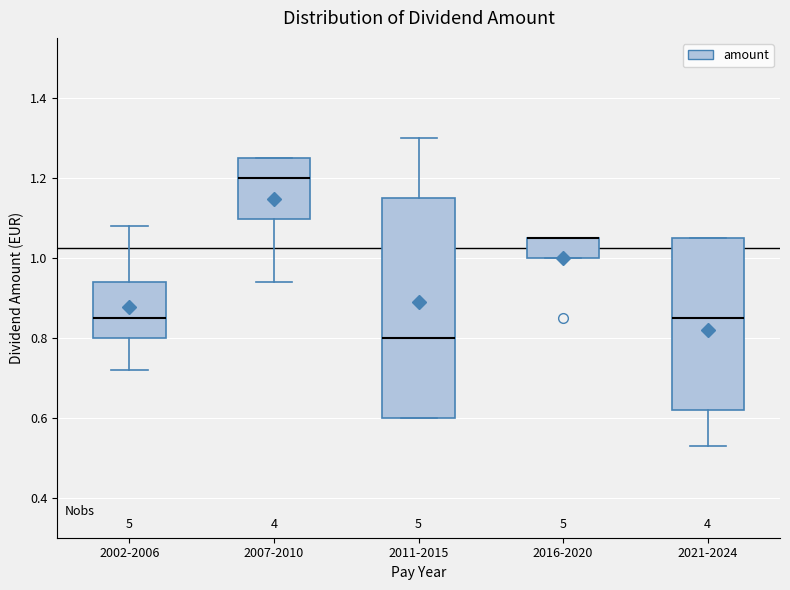

Comparing the boxes themselves (not the whiskers), which one is the tallest?

2011-2015